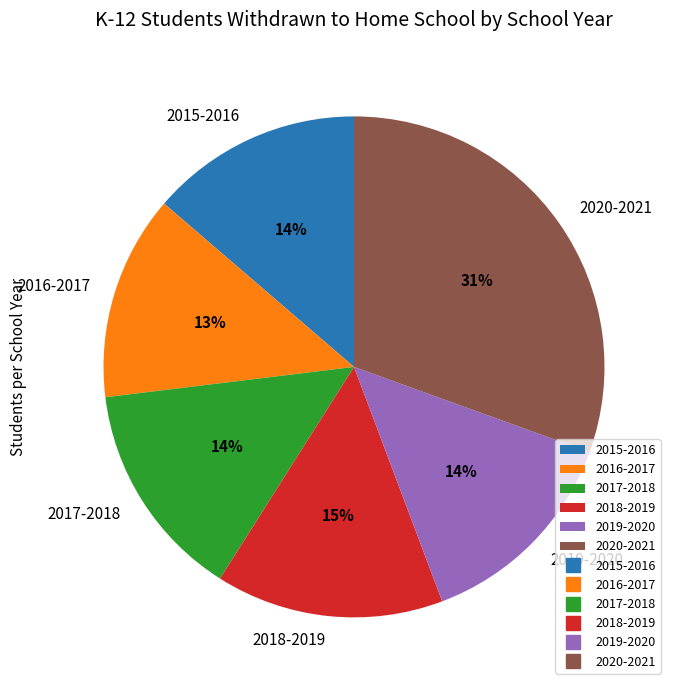

Count the number of slices in the pie.

6